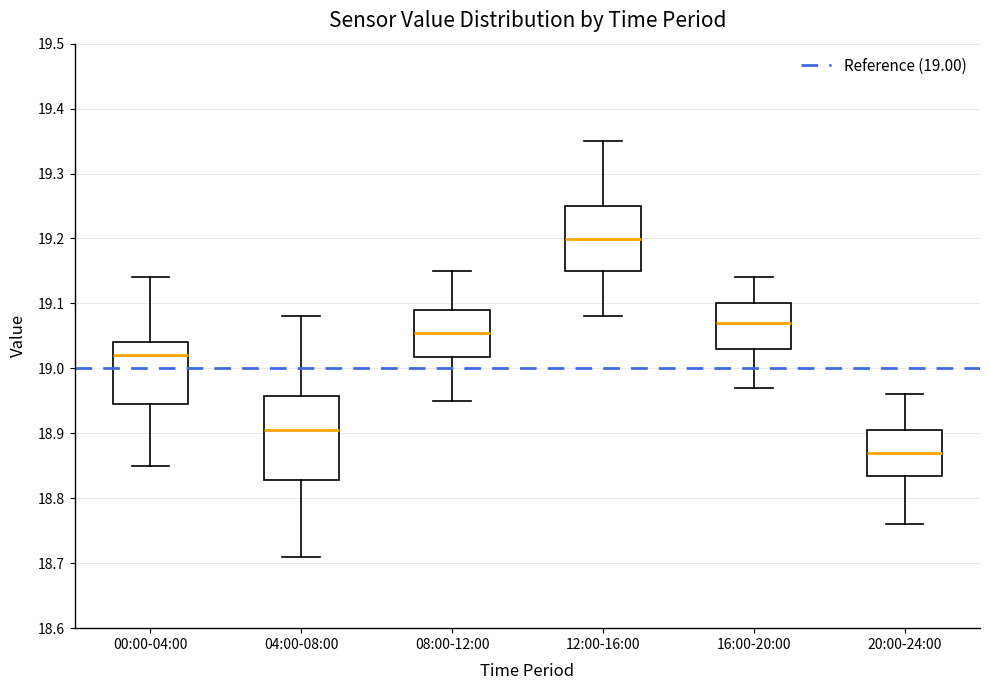

Reading left to right, transcribe this box plot: for each box, give where its median line is, the range the box spans, and where its two whiskers end, as read against the y-axis. The values are not printed on the chart, so give them approximately, as read against the axis.

00:00-04:00: median 19.02, box 18.95 to 19.04, whiskers 18.85 to 19.14
04:00-08:00: median 18.91, box 18.83 to 18.96, whiskers 18.71 to 19.08
08:00-12:00: median 19.06, box 19.02 to 19.09, whiskers 18.95 to 19.15
12:00-16:00: median 19.20, box 19.15 to 19.25, whiskers 19.08 to 19.35
16:00-20:00: median 19.07, box 19.03 to 19.10, whiskers 18.97 to 19.14
20:00-24:00: median 18.87, box 18.84 to 18.91, whiskers 18.76 to 18.96